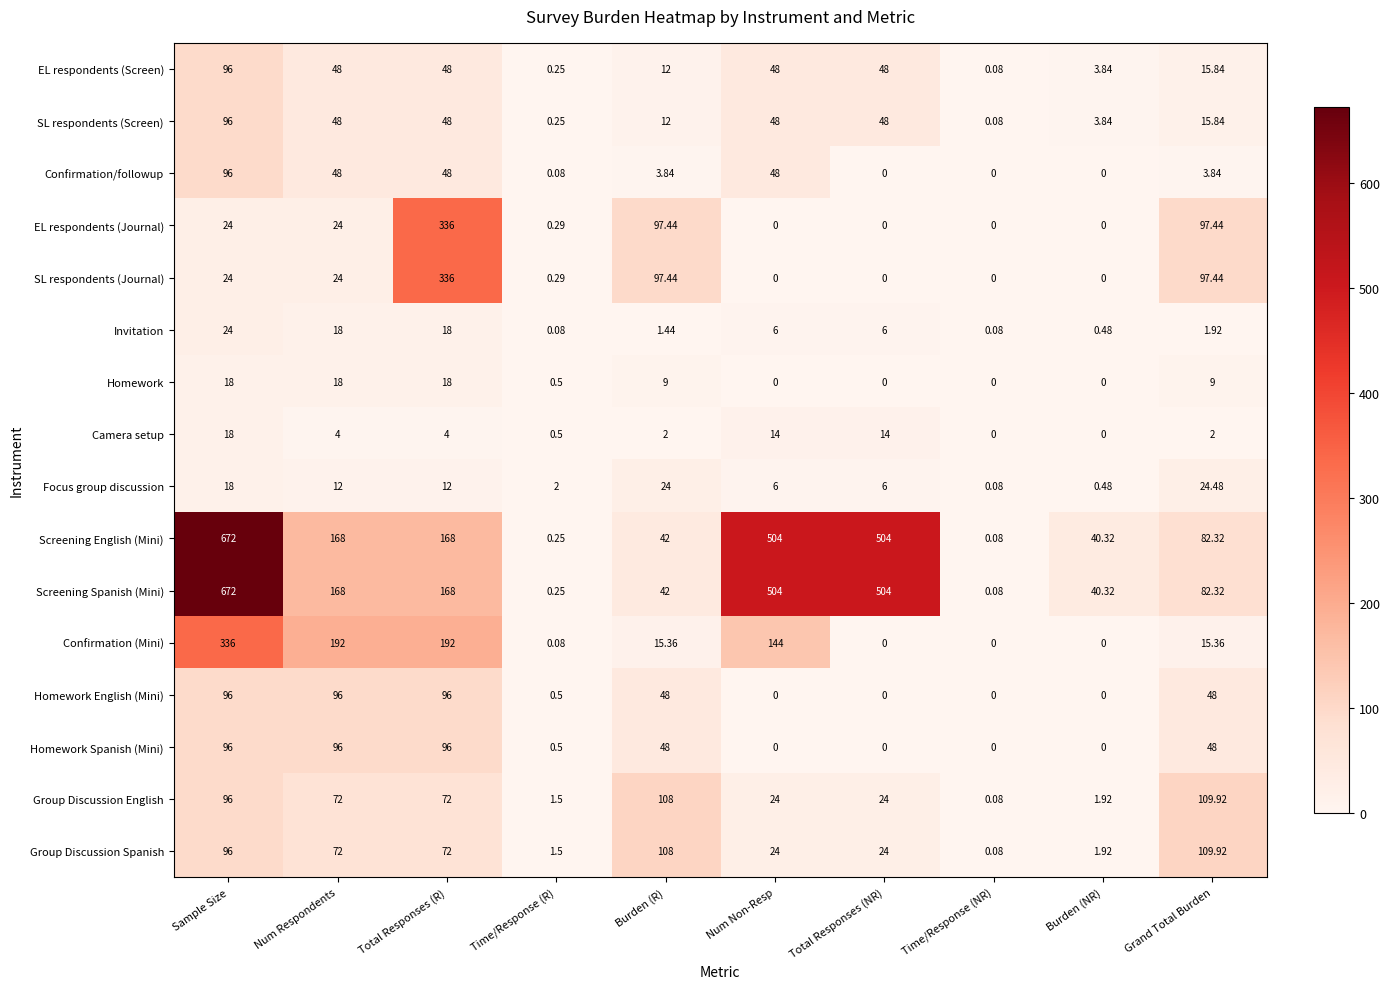

Which label corresponds to the largest value in the chart?

Sample Size